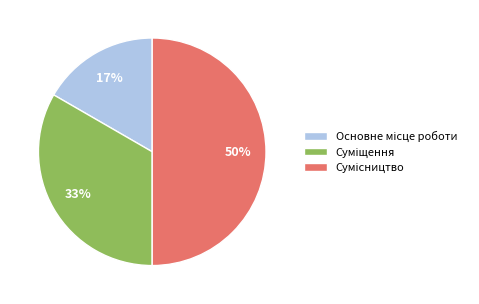

To the nearest percent, what is the average slice percentage?

33%